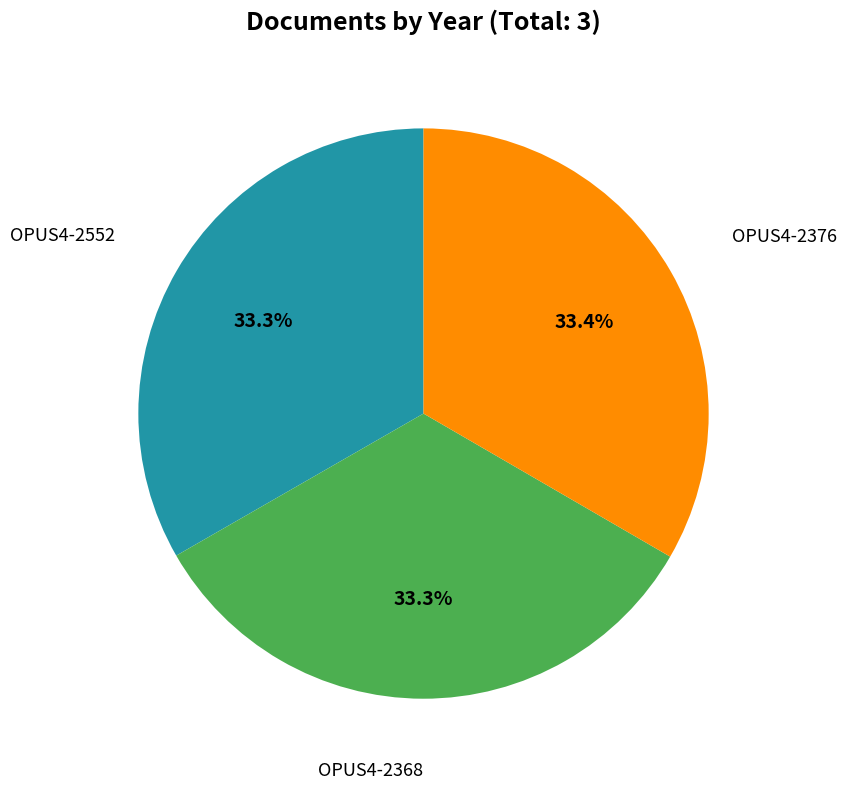

Is there a majority slice in this chart?

No